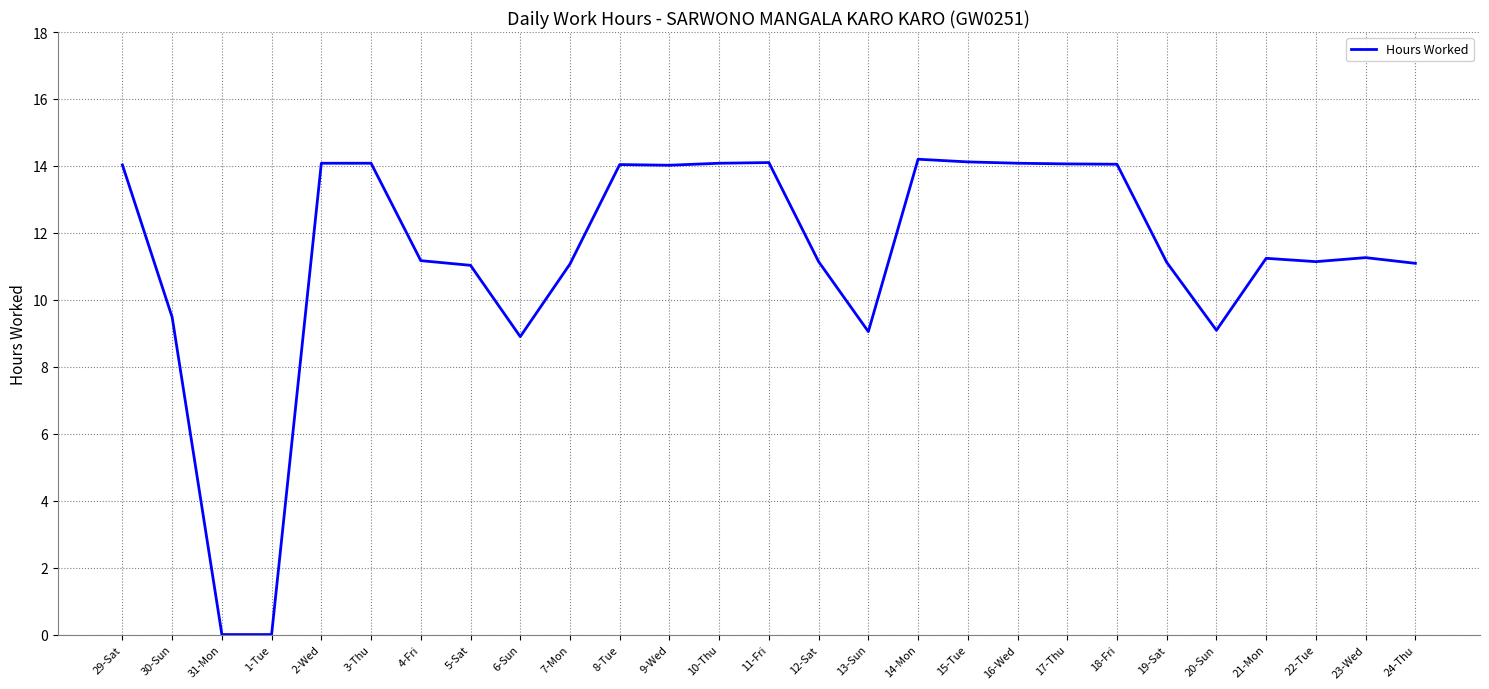

What is the difference between the values at 21-Mon and 6-Sun?

2.3